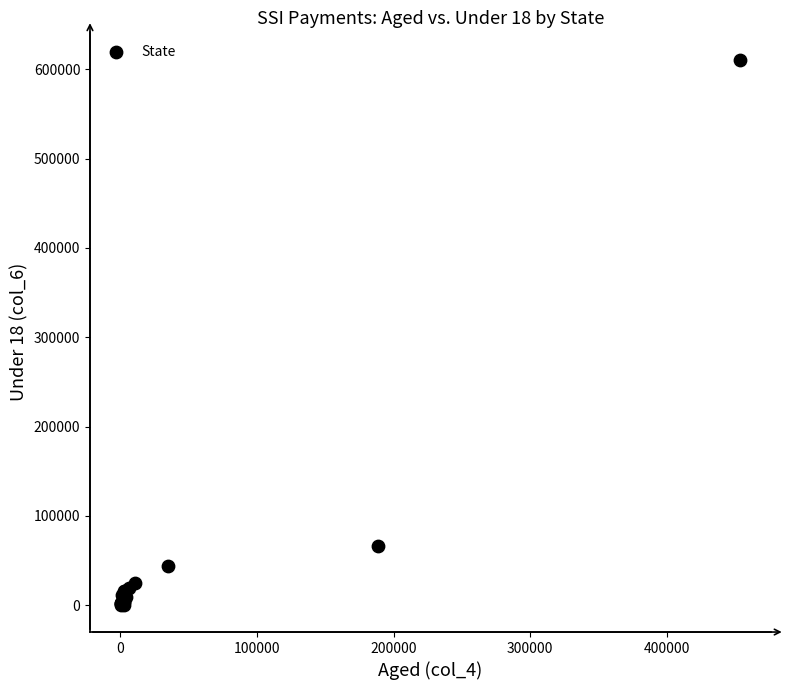

What Y value in the scatter plot is closest to 305736?

66814